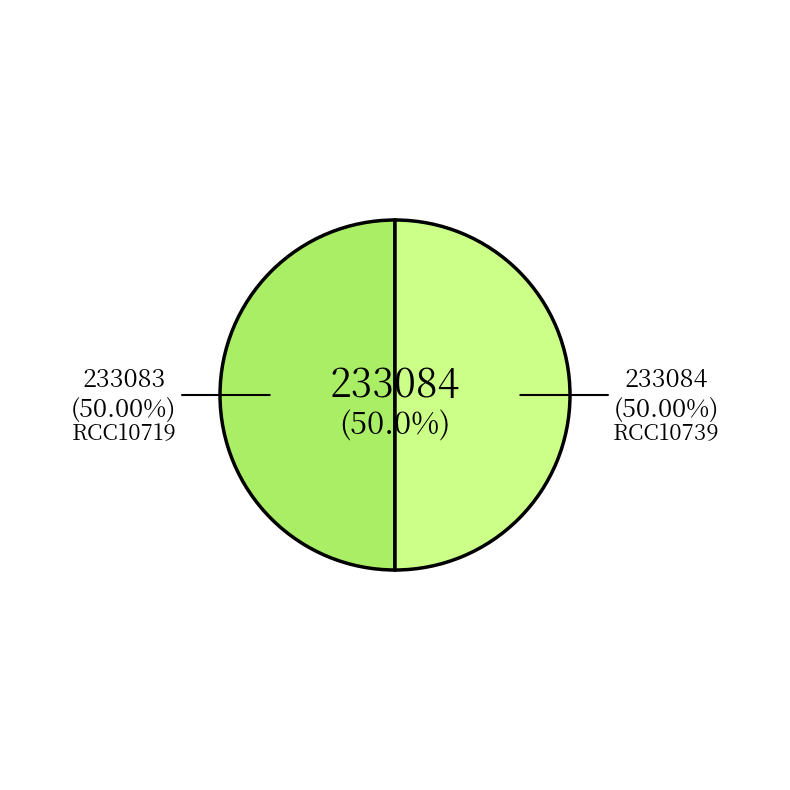

Is it true that RCC10739 is 41% of the pie?

False